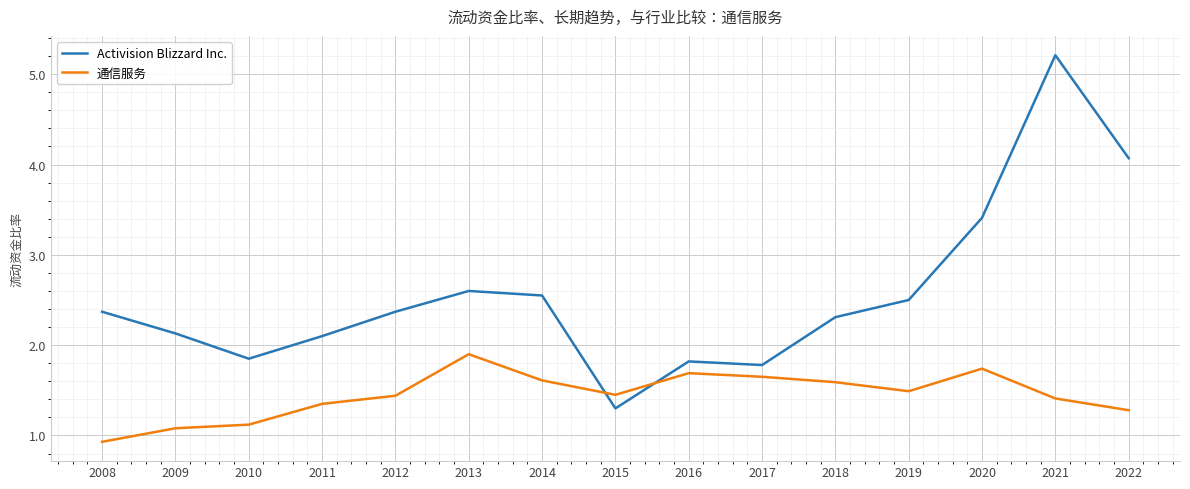

How many lines are shown in the chart?

2